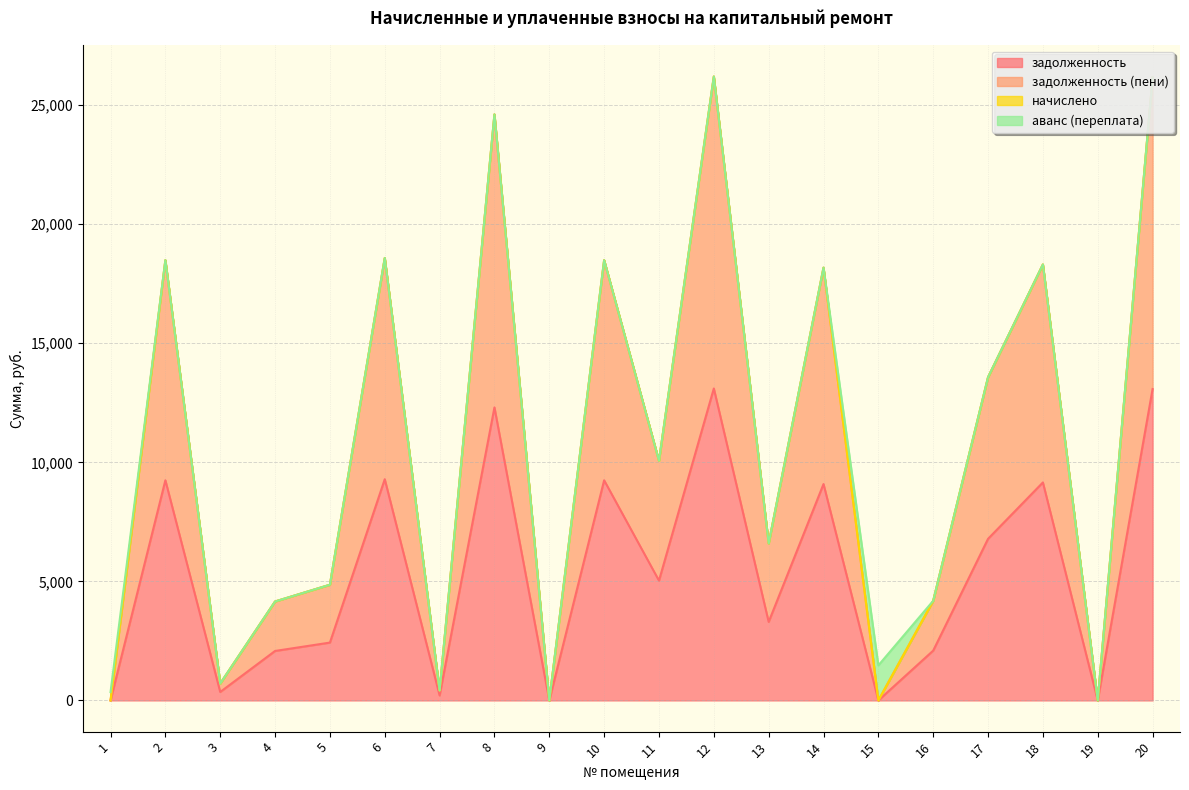

True or false: задолженность has a value of 9086.8 at 14.

True